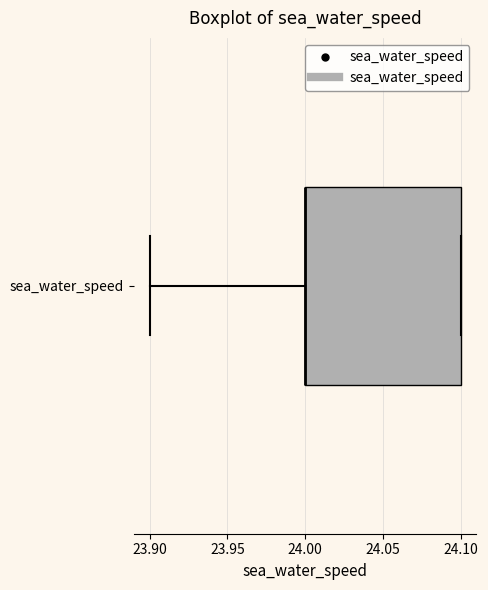

Where is the right edge of the box for sea_water_speed on the x-axis? The values are not printed on the chart, so give them approximately, as read against the axis.

24.1